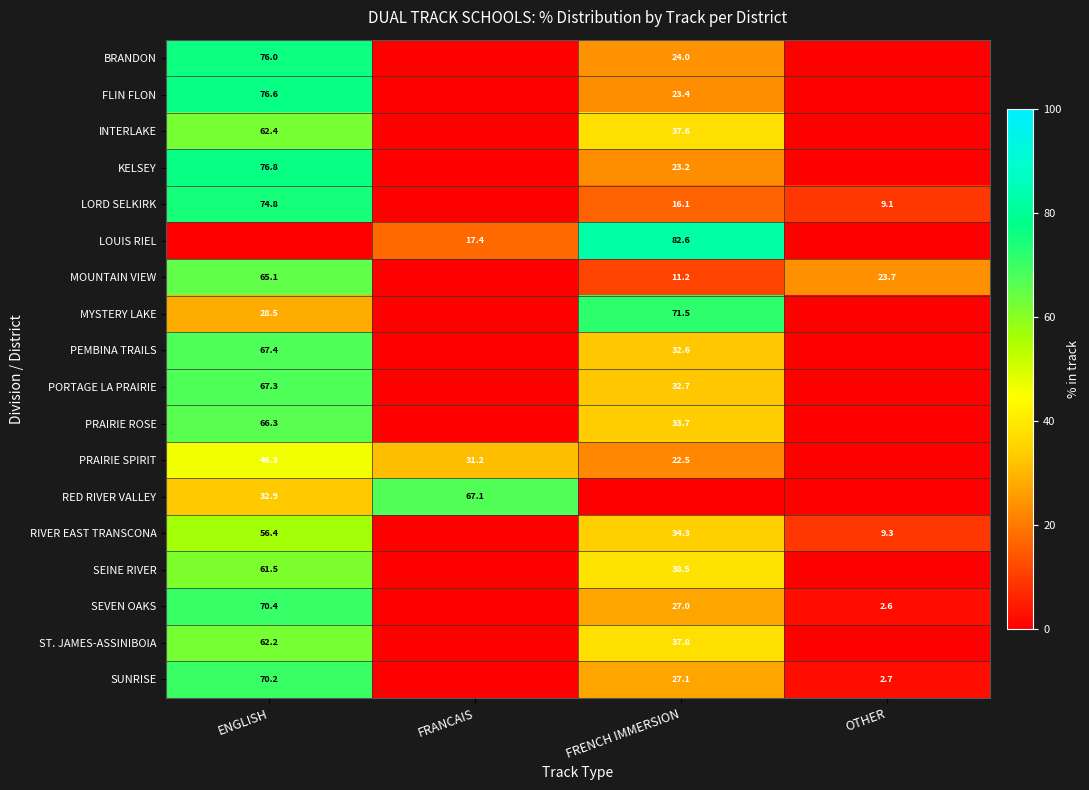

Which category has the lowest value across all series?

FRANCAIS